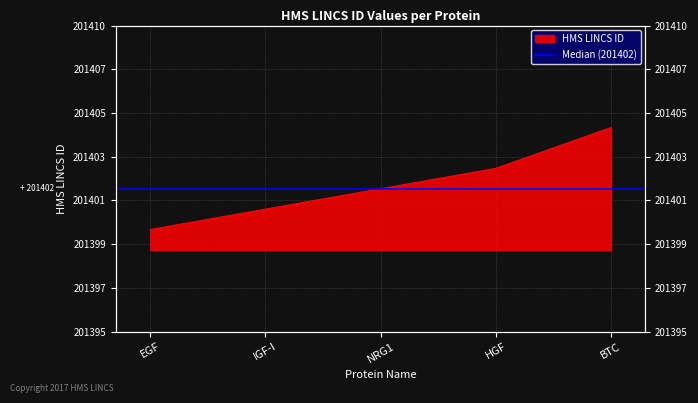

List the labels in order of value, smallest first.

EGF, IGF-I, NRG1, HGF, BTC